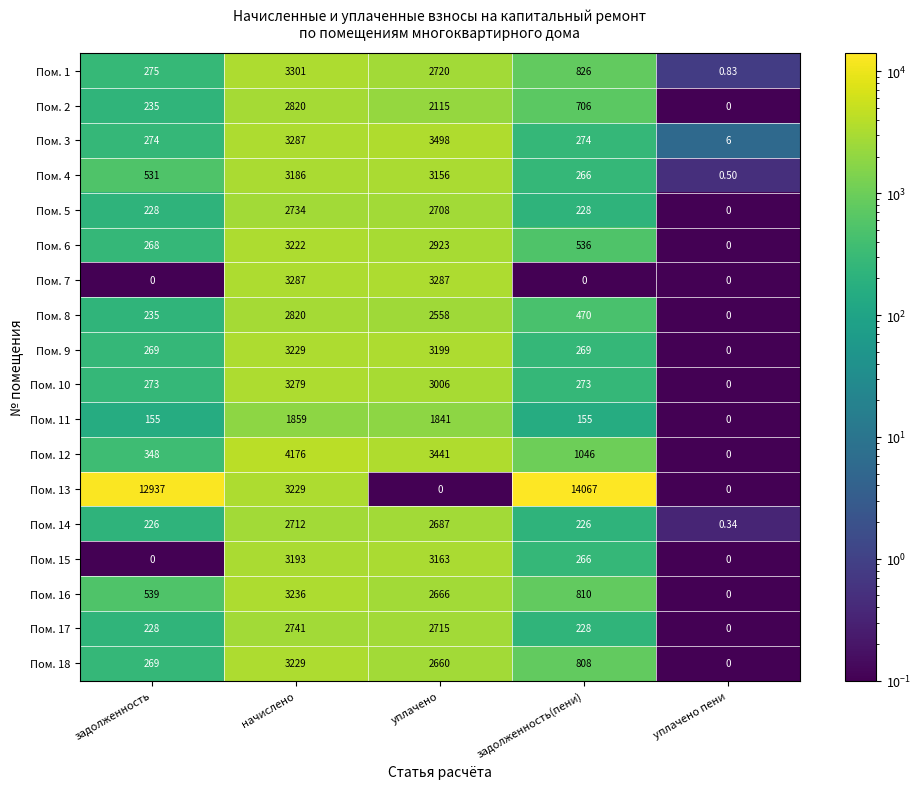

Where does the Пом. 12 series first go above 1046?

начислено